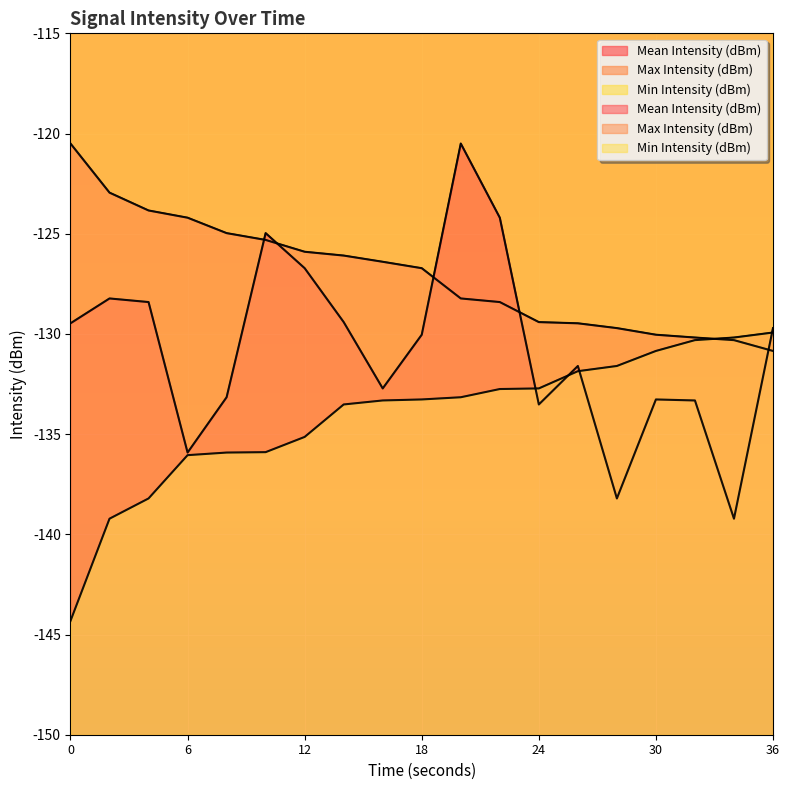

Reading left to right, extract all data points from this chart.

Mean Intensity (dBm): -129.5	-128.2	-128.4	-135.9	-133.2	-125.0	-126.7	-129.4	-132.7	-130.0	-120.5	-124.2	-133.5	-131.6	-138.2	-133.3	-133.3	-139.2	-129.7
Max Intensity (dBm): -120.5	-123.0	-123.8	-124.2	-125.0	-125.3	-125.9	-126.1	-126.4	-126.7	-128.2	-128.4	-129.4	-129.5	-129.7	-130.0	-130.2	-130.3	-130.8
Min Intensity (dBm): -144.3	-139.2	-138.2	-136.1	-135.9	-135.9	-135.1	-133.5	-133.3	-133.3	-133.2	-132.8	-132.7	-131.9	-131.6	-130.8	-130.3	-130.2	-129.9